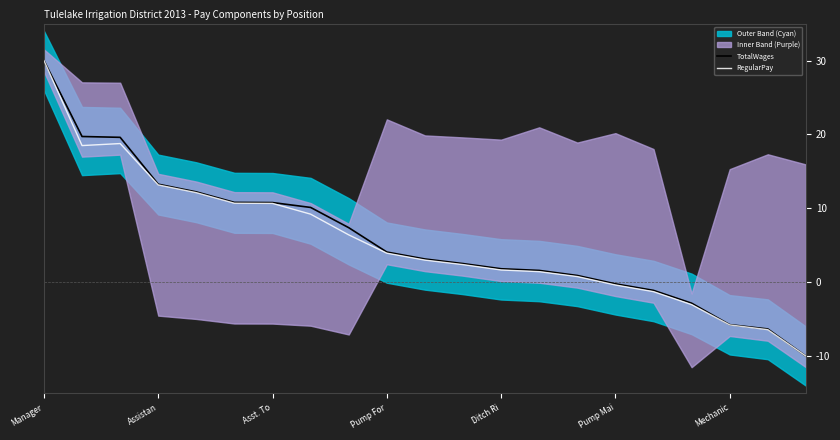

Is it true that TotalWages equals 1.8 at Ditch Ri?

True